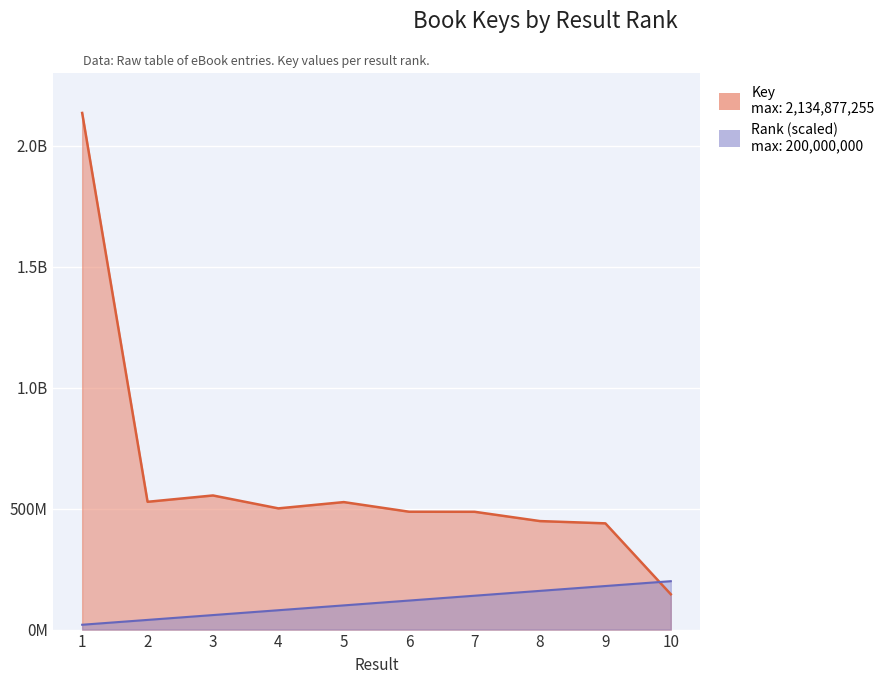

What value does the data have at 10?

146014375